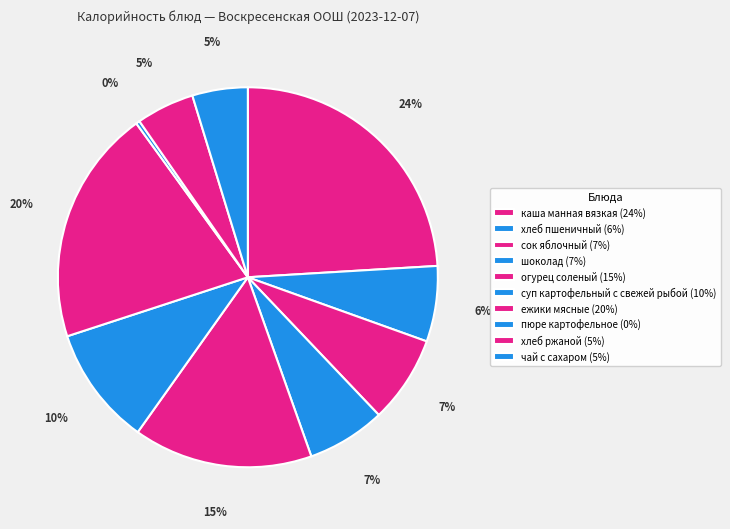

To the nearest percent, what is the combined percentage of каша манная вязкая and шоколад?

31%